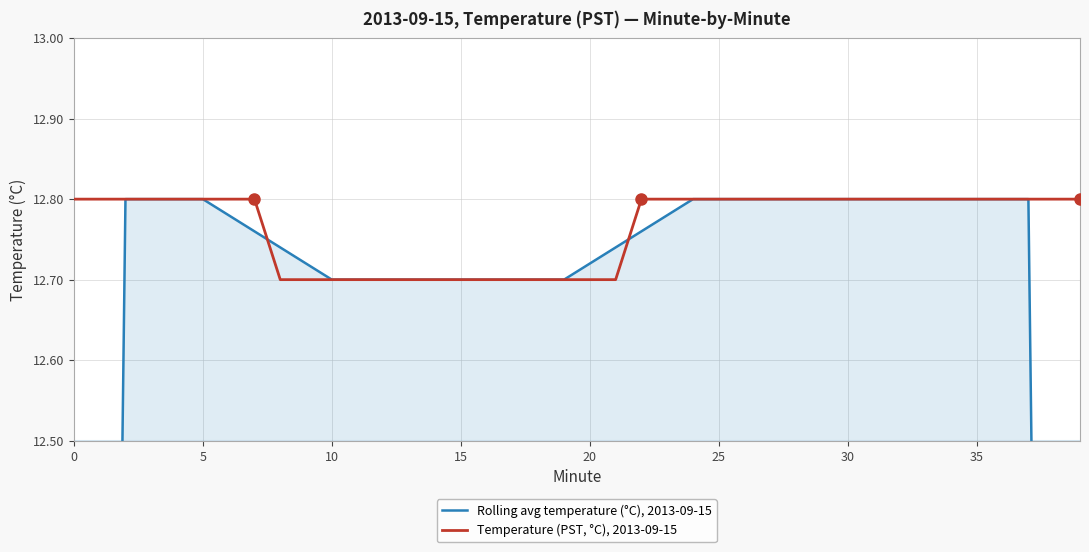

What is the minimum value for Temperature (PST, °C), 2013-09-15?

12.7